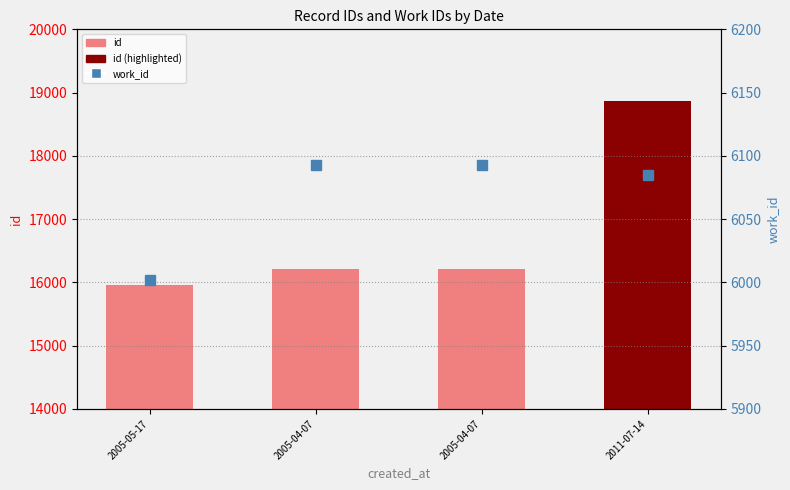

Reading right to left, extract all data points from this chart.

2011-07-14=6085	2005-04-07=6093	2005-04-07=6093	2005-05-17=6002